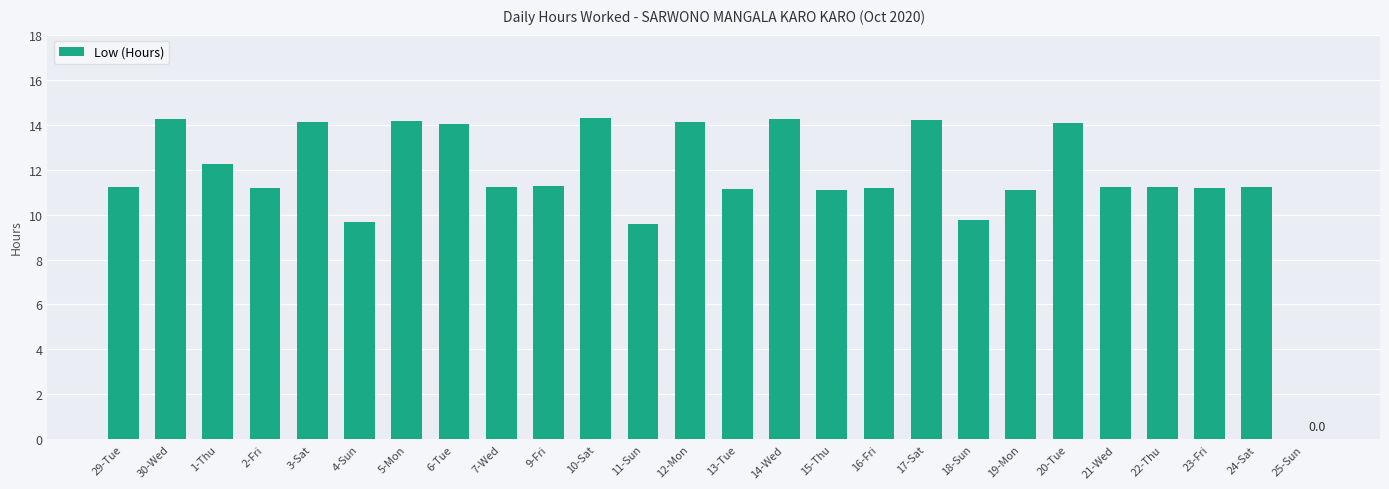

Which has a higher value, 12-Mon or 21-Wed?

12-Mon